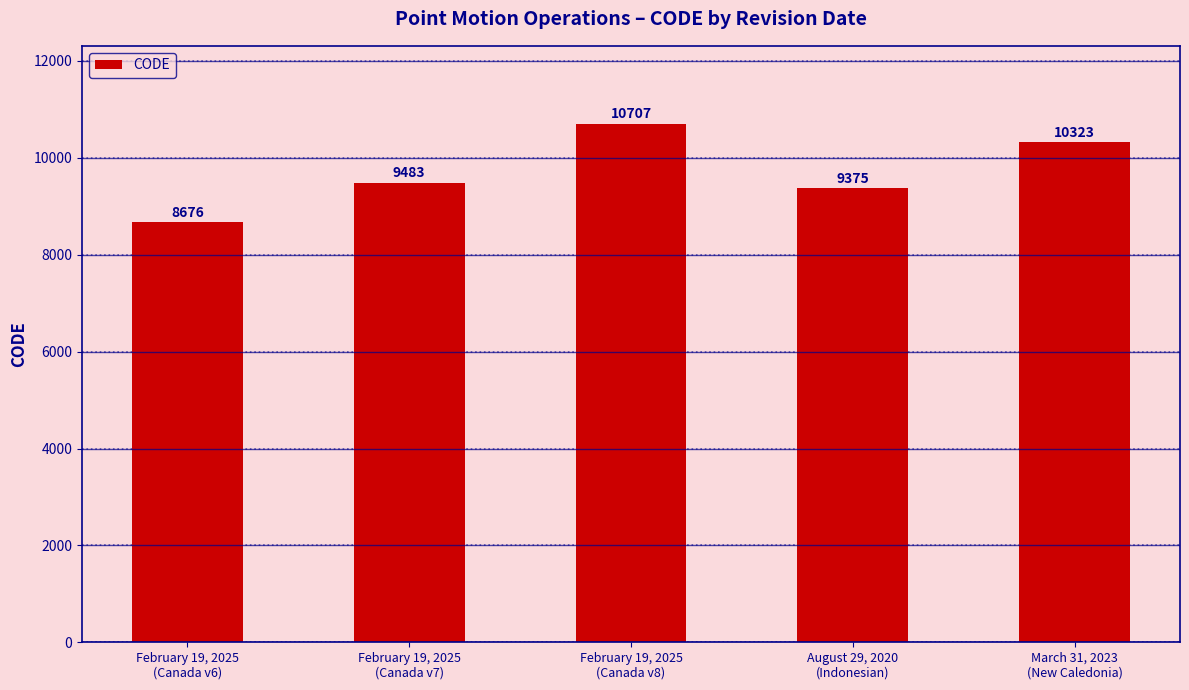

How many data points does each series have?

5